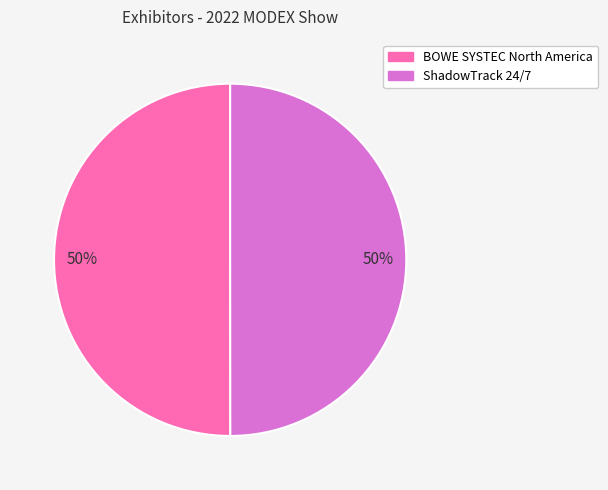

To the nearest percent, what is the average slice percentage?

50%